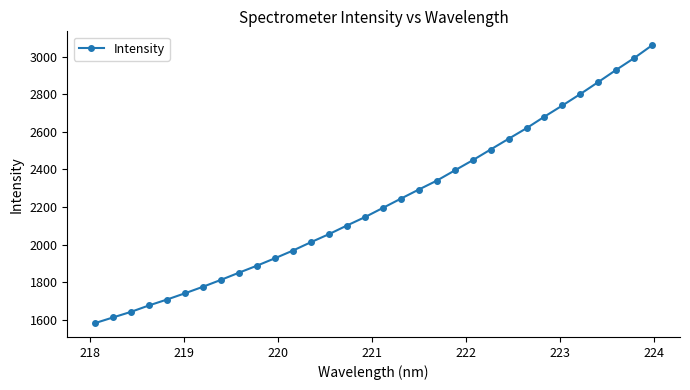

What is the value of the 20th point from the left?

2340.0